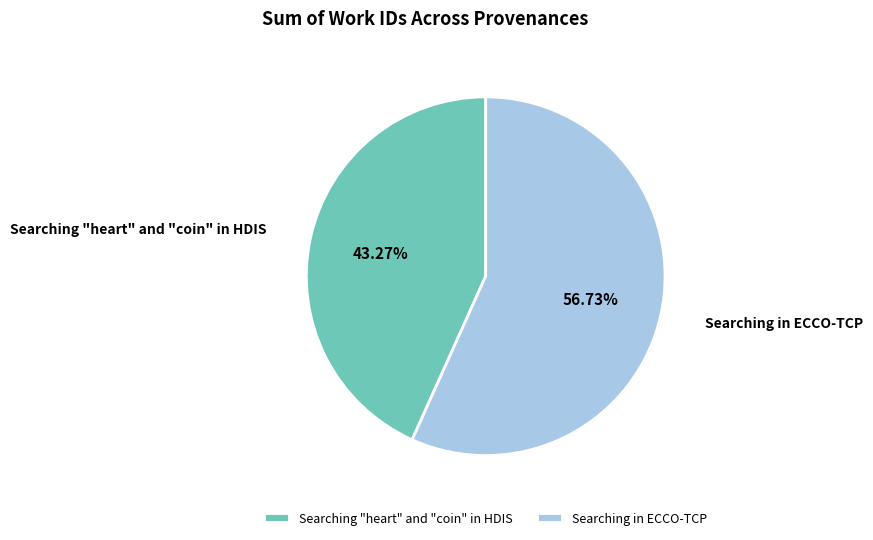

To the nearest percent, what percentage of the pie is Searching "heart" and "coin" in HDIS?

43%